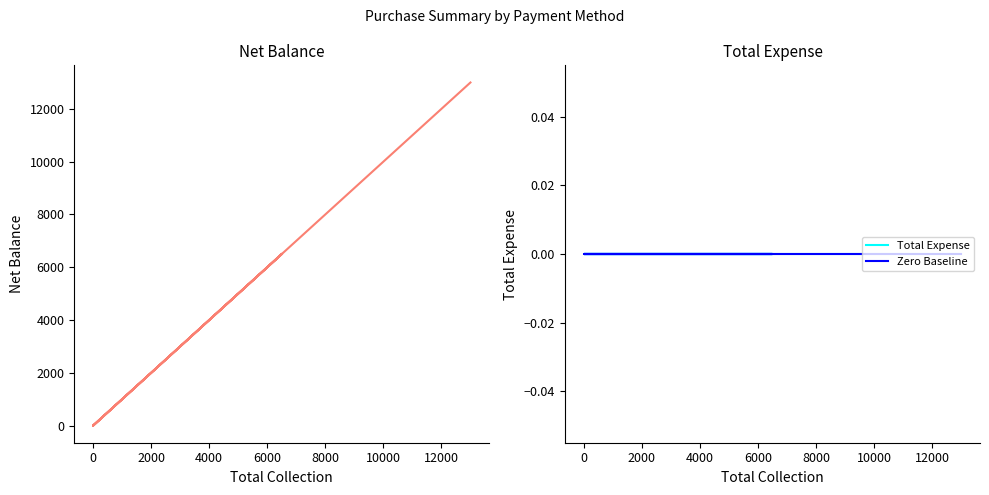

True or false: Net Balance has more than 1 interior local peaks.

False